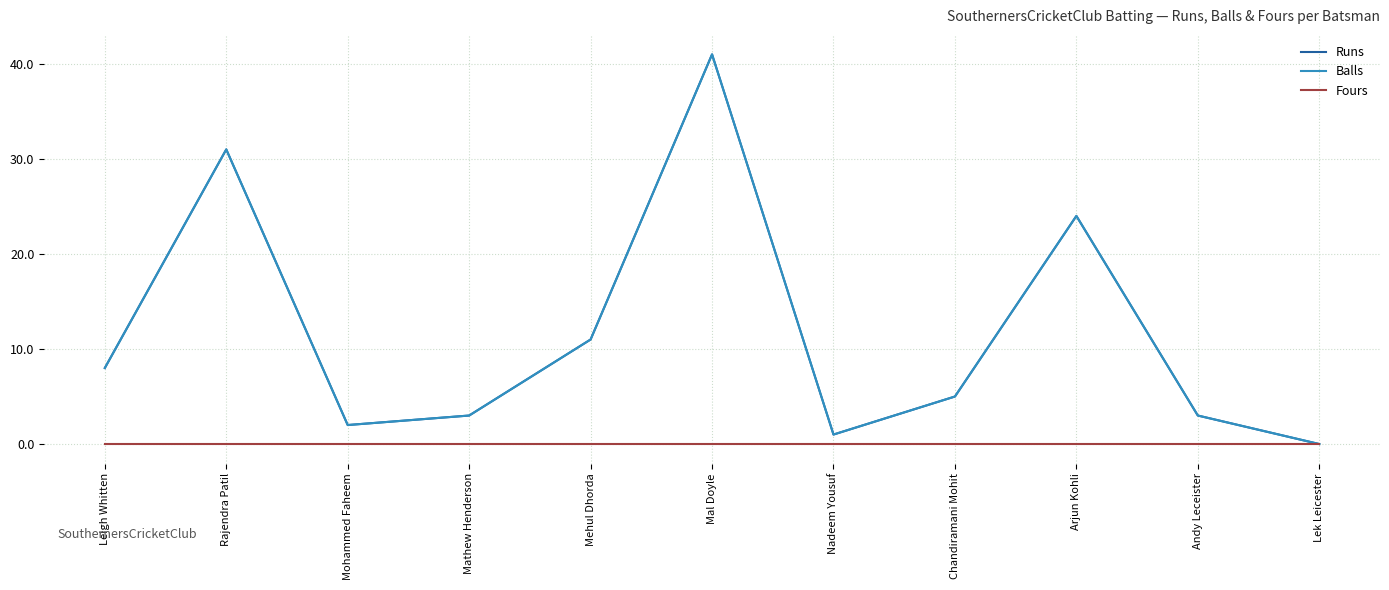

List the labels in order of Fours value, largest first.

Leigh Whitten, Rajendra Patil, Mohammed Faheem, Mathew Henderson, Mehul Dhorda, Mal Doyle, Nadeem Yousuf, Chandiramani Mohit, Arjun Kohli, Andy Leceister, Lek Leicester